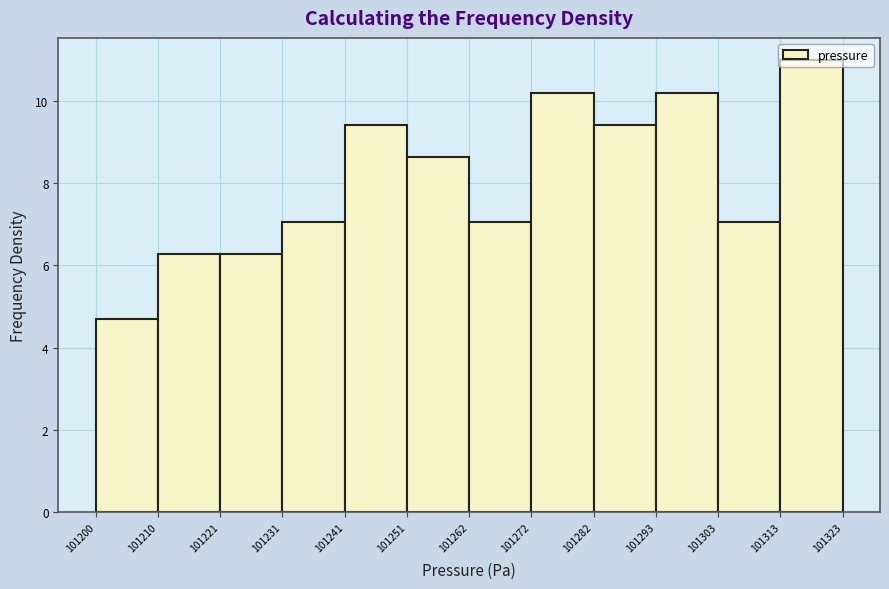

What is the height of the bar covering 101272 to 101282 on the x-axis? The values are not printed on the chart, so give them approximately, as read against the axis.

10.2